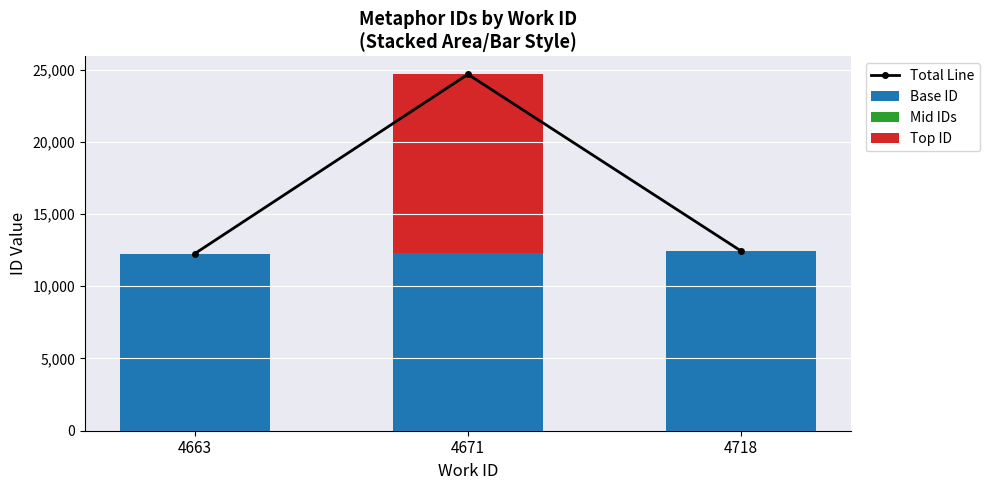

At which label is Top ID closest to 6170?

4663